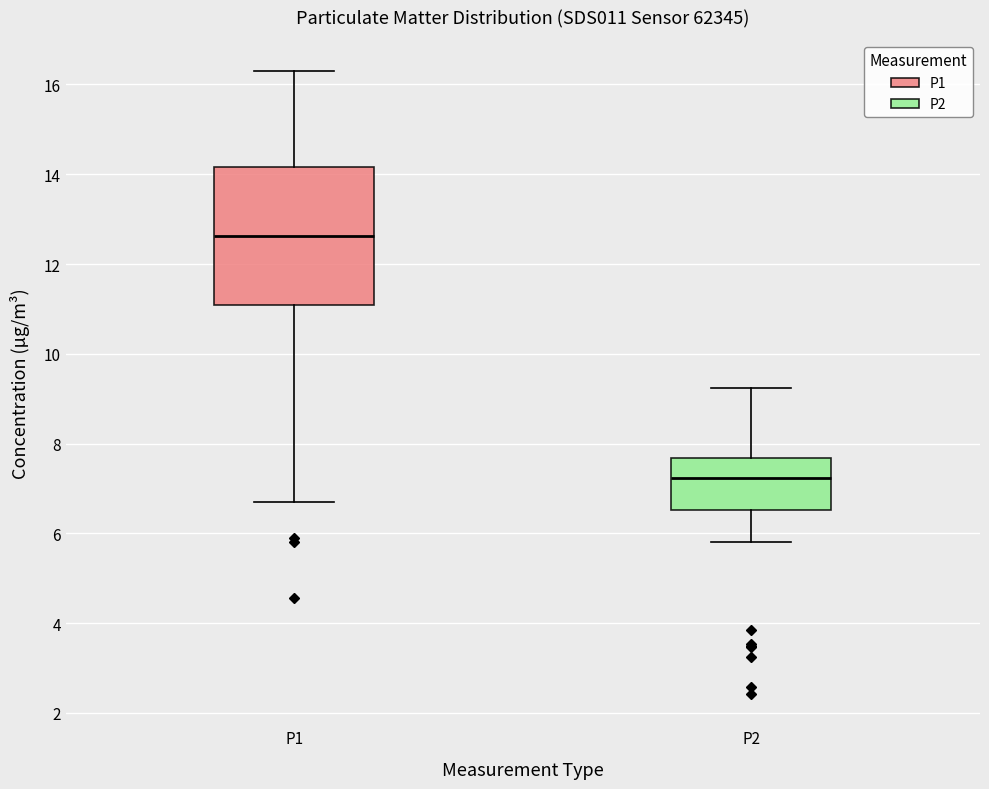

Reading left to right, read every box against the y-axis: the position of its median line, the range the box covers, and the ends of its whiskers. The values are not printed on the chart, so give them approximately, as read against the axis.

P1: median 12.6, box 11.0 to 14.2, whiskers 6.8 to 16.4
P2: median 7.2, box 6.6 to 7.6, whiskers 5.8 to 9.2